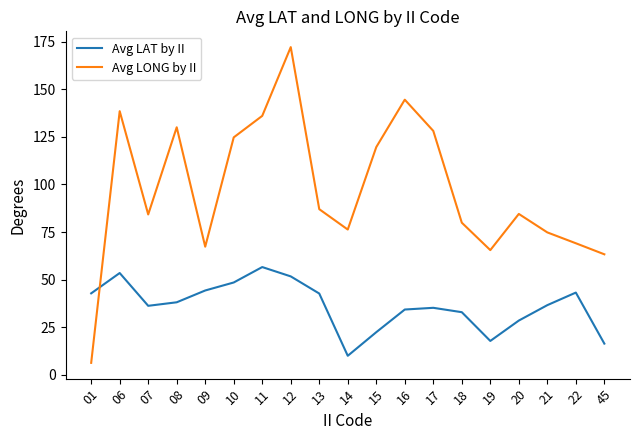

The Avg LAT by II series shows 42.8 at 01. True or false?

True